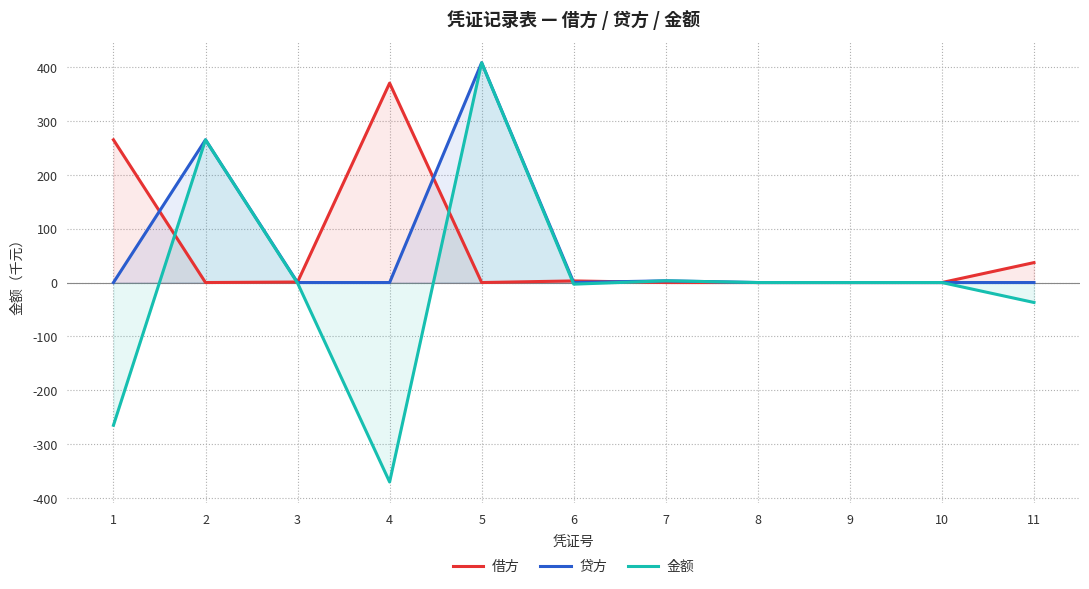

What is the difference between the highest and lowest values at 6?

6.0